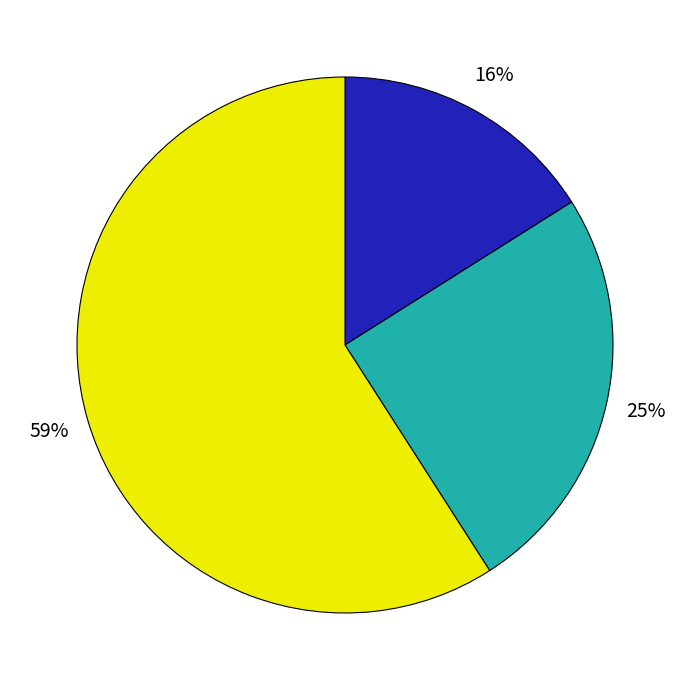

To the nearest percent, what is the difference between the largest and smallest slice percentages?

43%